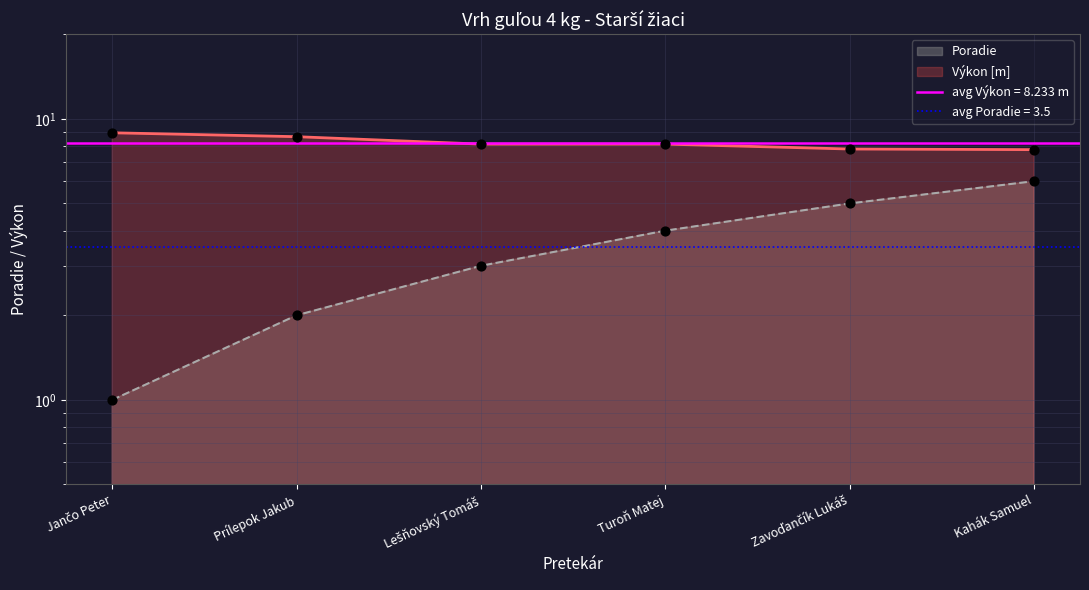

Which has a higher value, Jančo Peter or Zavoďančík Lukáš?

Zavoďančík Lukáš